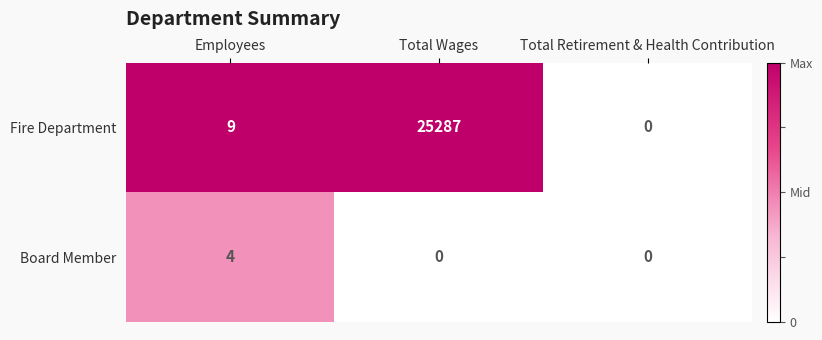

What is the difference between the maximum and minimum values in the Fire Department series?

25287